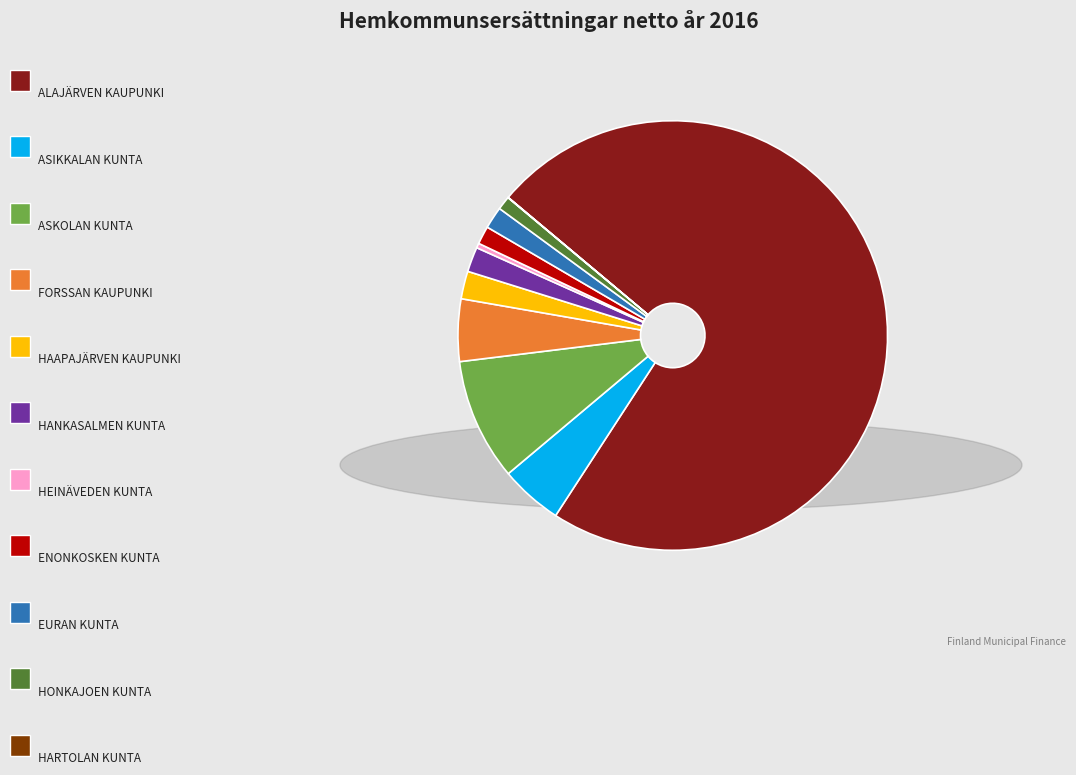

Is there any slice that represents more than half of the pie?

Yes